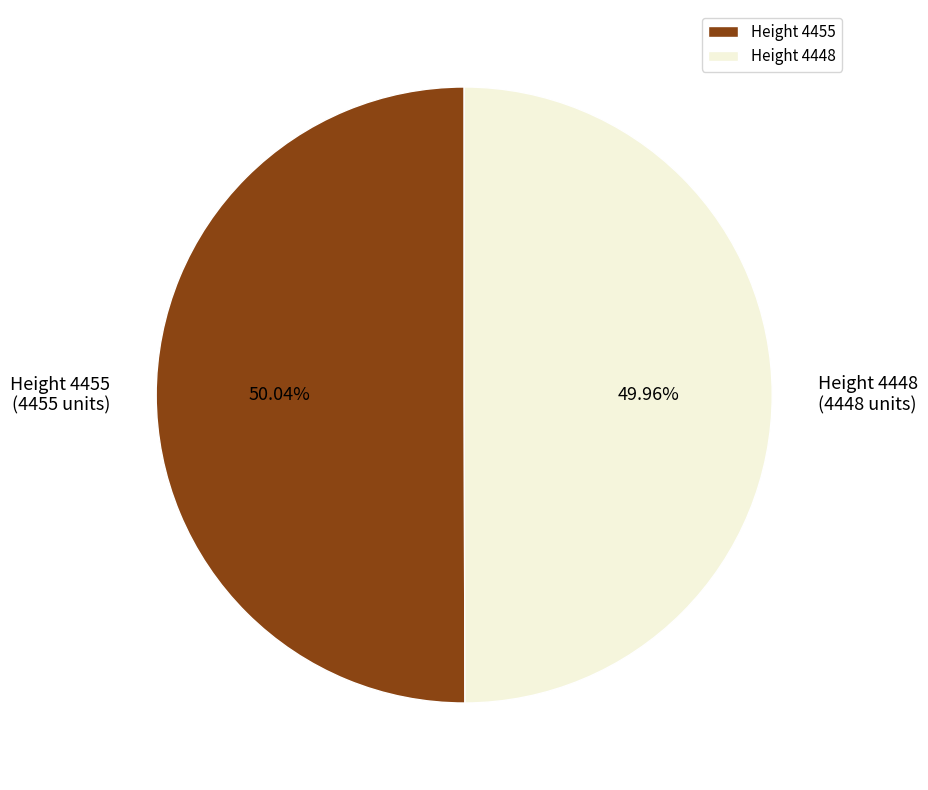

Is the sum of Height 4455 and Height 4448 greater than half?

Yes